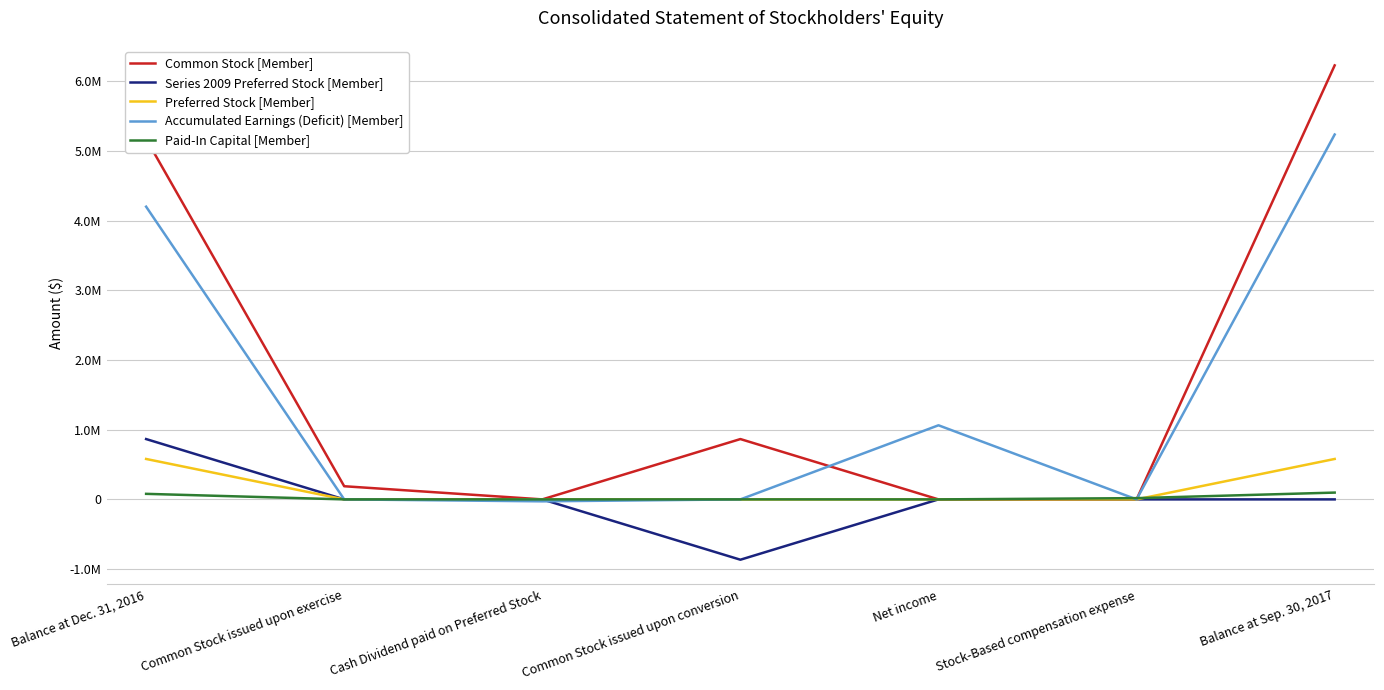

True or false: Series 2009 Preferred Stock [Member] and Paid-In Capital [Member] cross at least once.

False